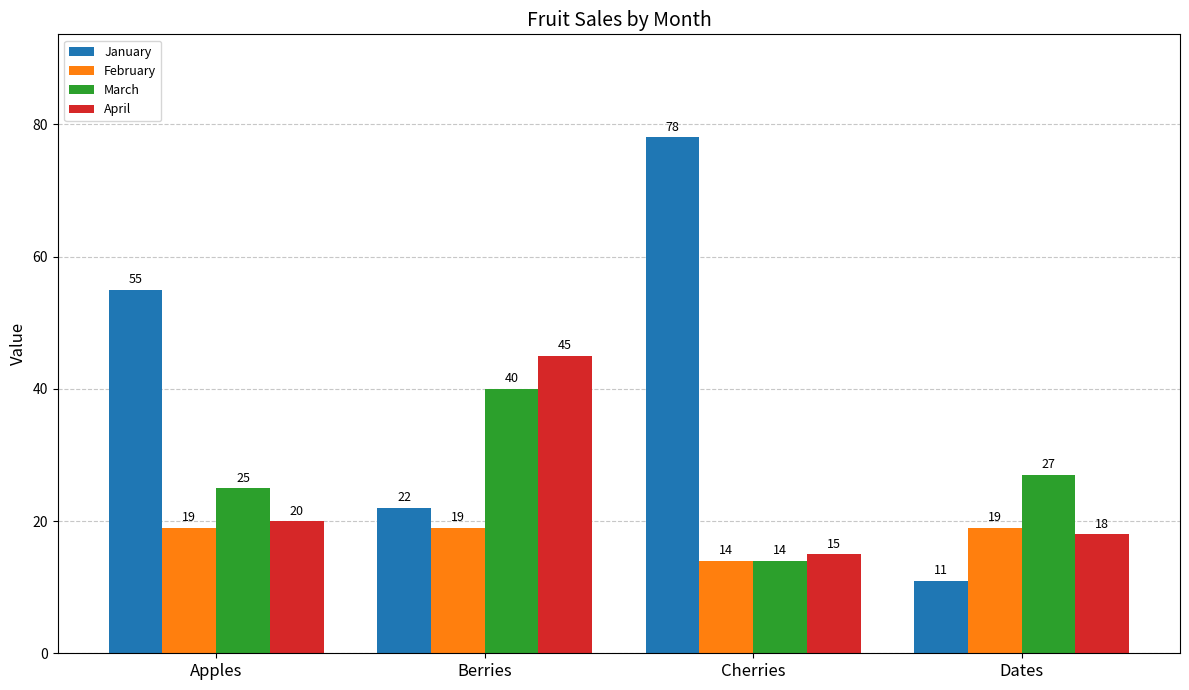

At which label is January closest to 44?

Apples